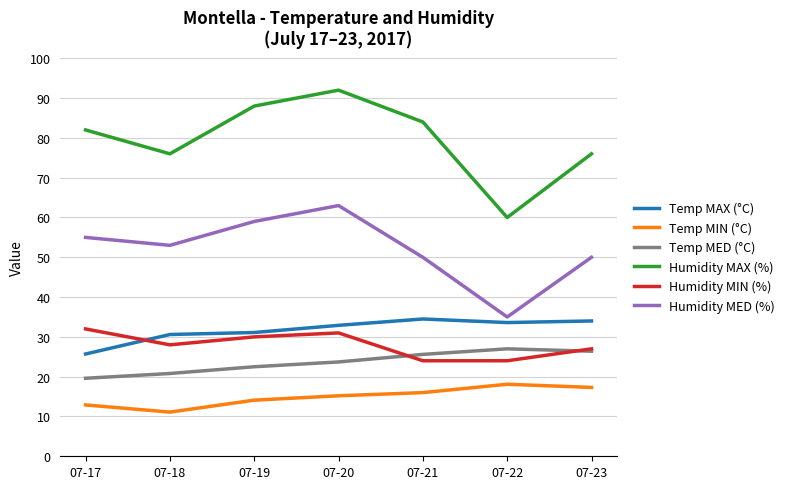

How many lines are shown in the chart?

6